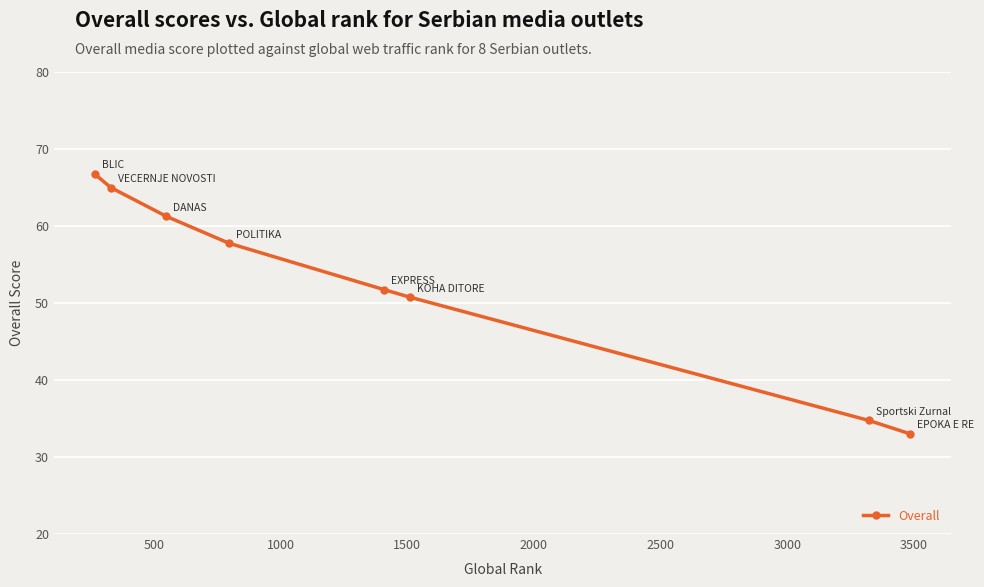

How many lines are shown in the chart?

1